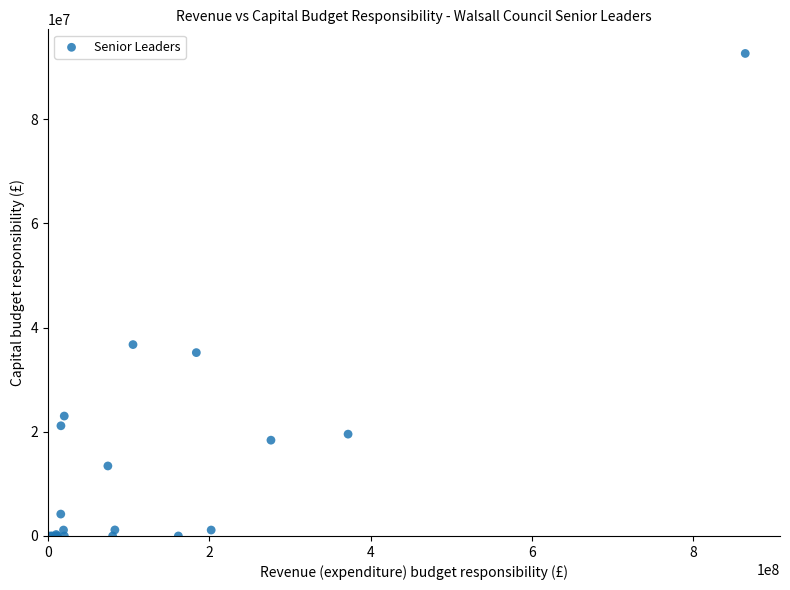

What Y value in the scatter plot is closest to 46292551?

36723872